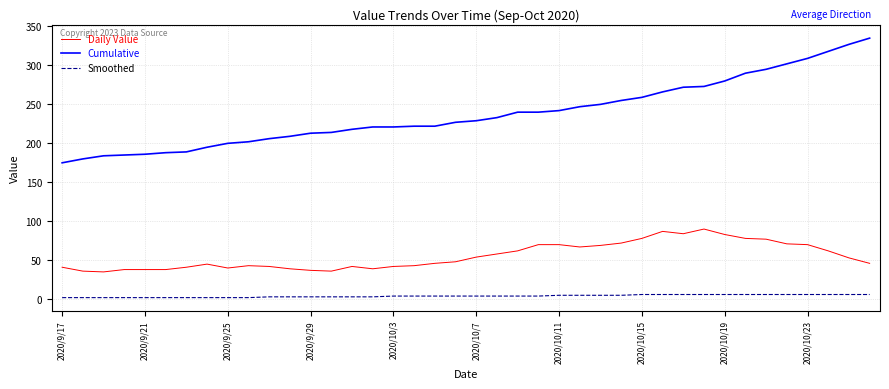

What is the maximum value shown in the chart?

335